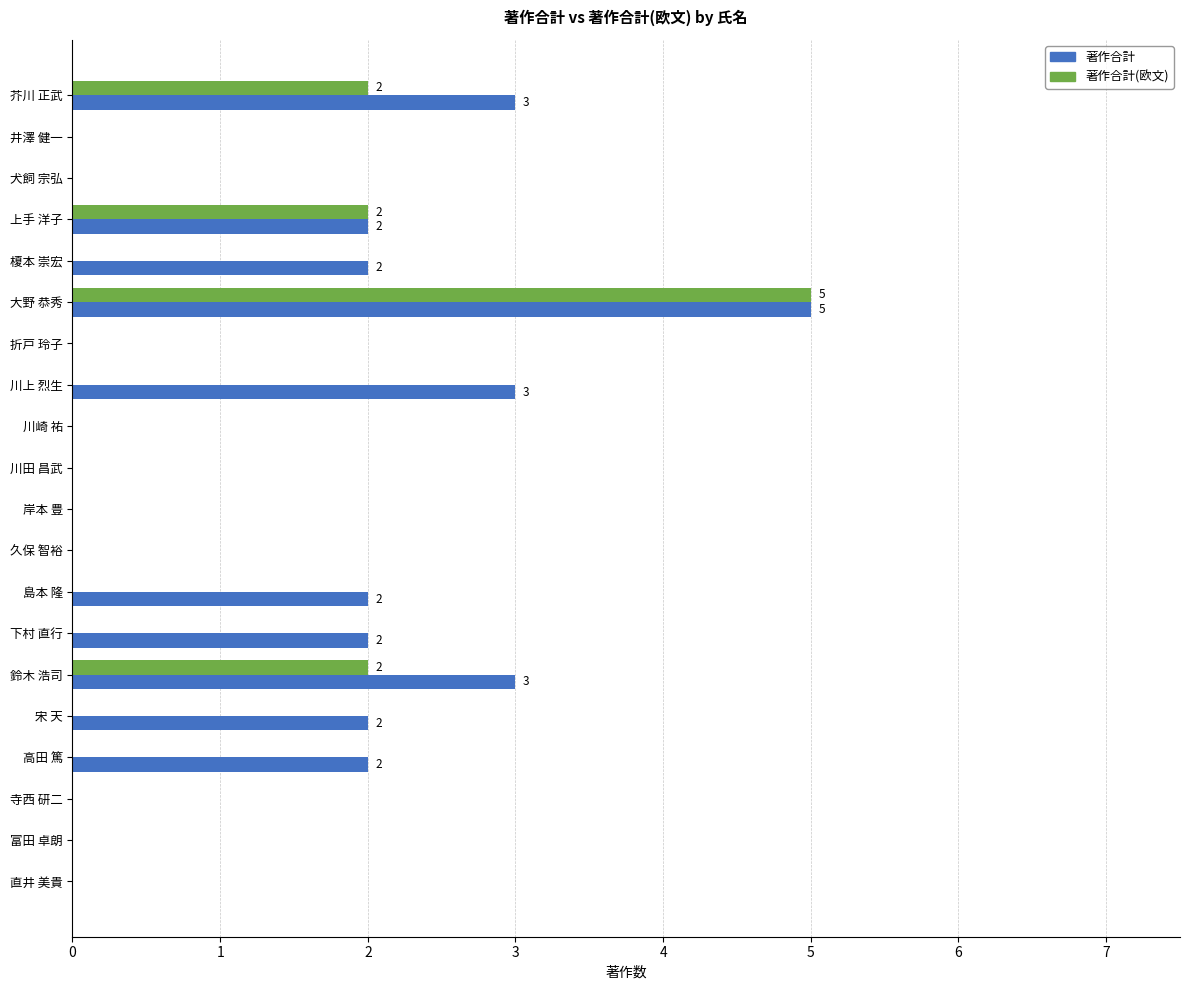

Which series changed the most between 榎本 崇宏 and 川崎 祐?

著作合計